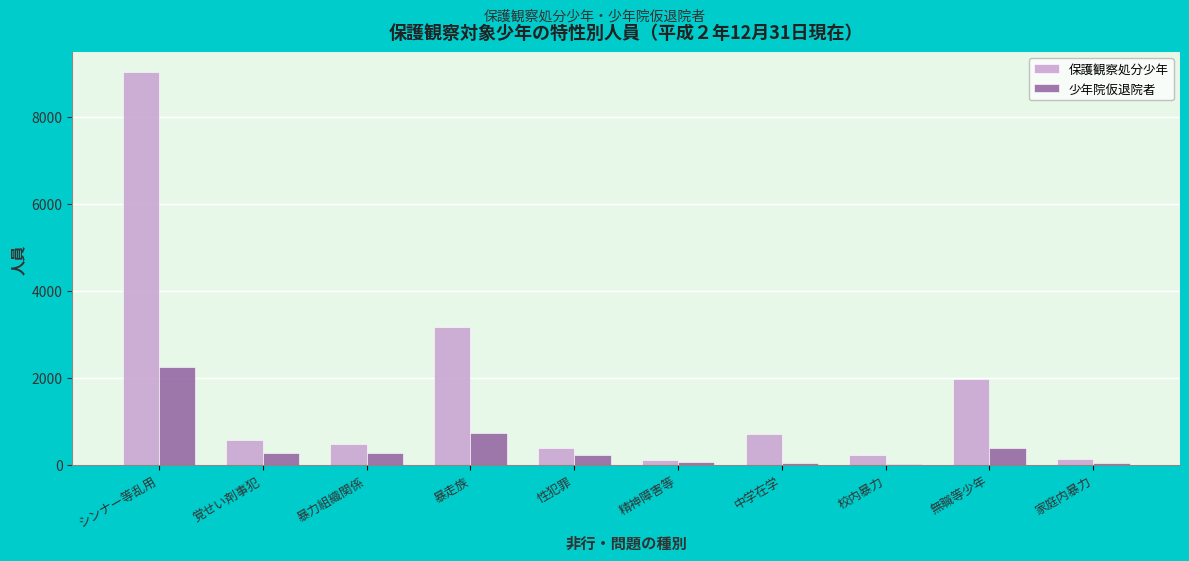

Is it true that 保護観察処分少年 equals 3156 at 暴走族?

True